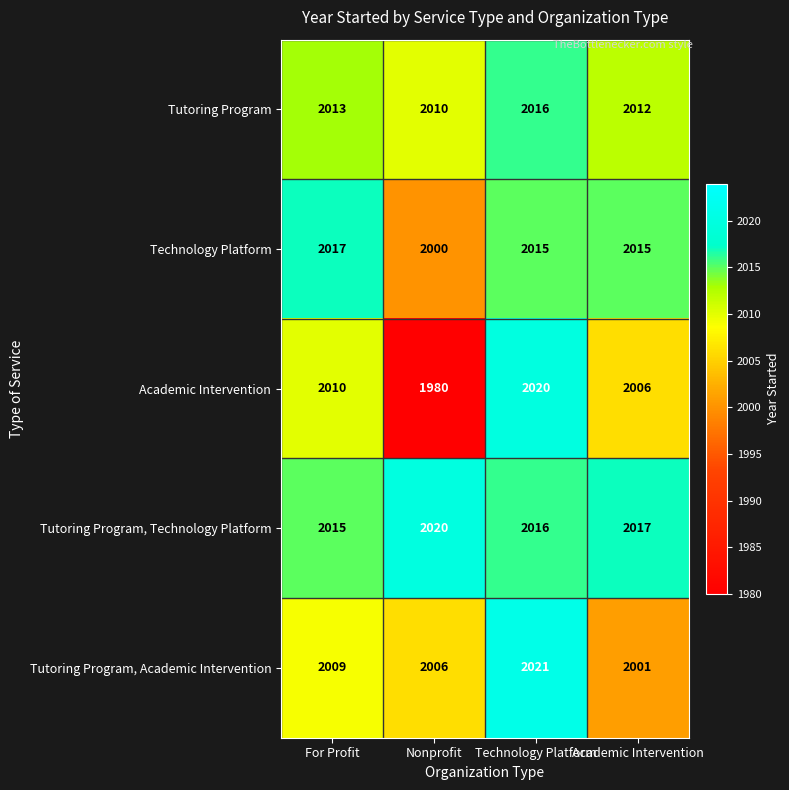

Is it true that Tutoring Program equals 2016 at Technology Platform?

True